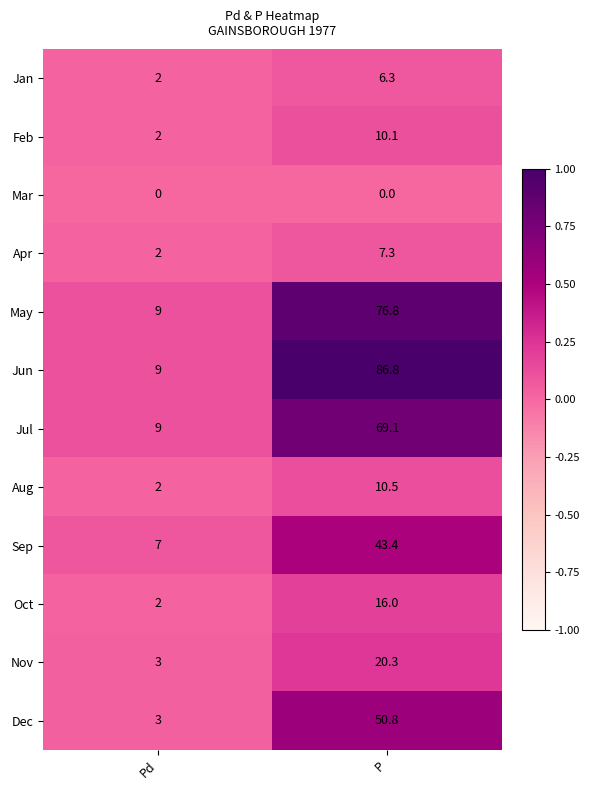

The Aug series shows 17.4 at P. True or false?

False